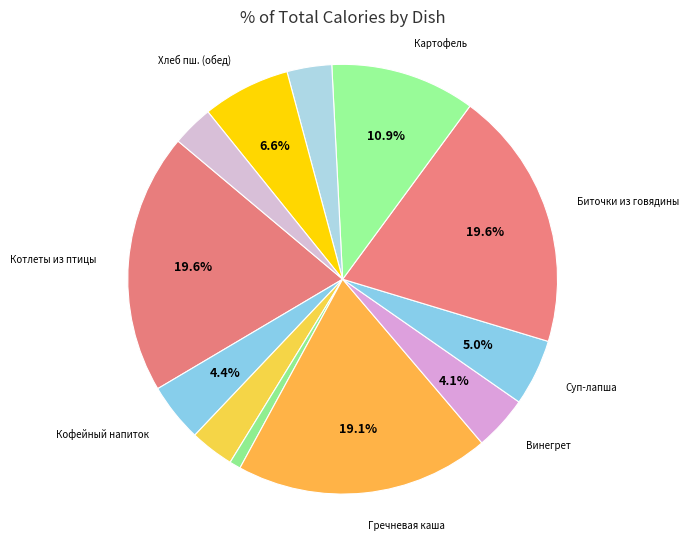

Which slice is the smallest?

Овощи свежие порциями /помидоры/